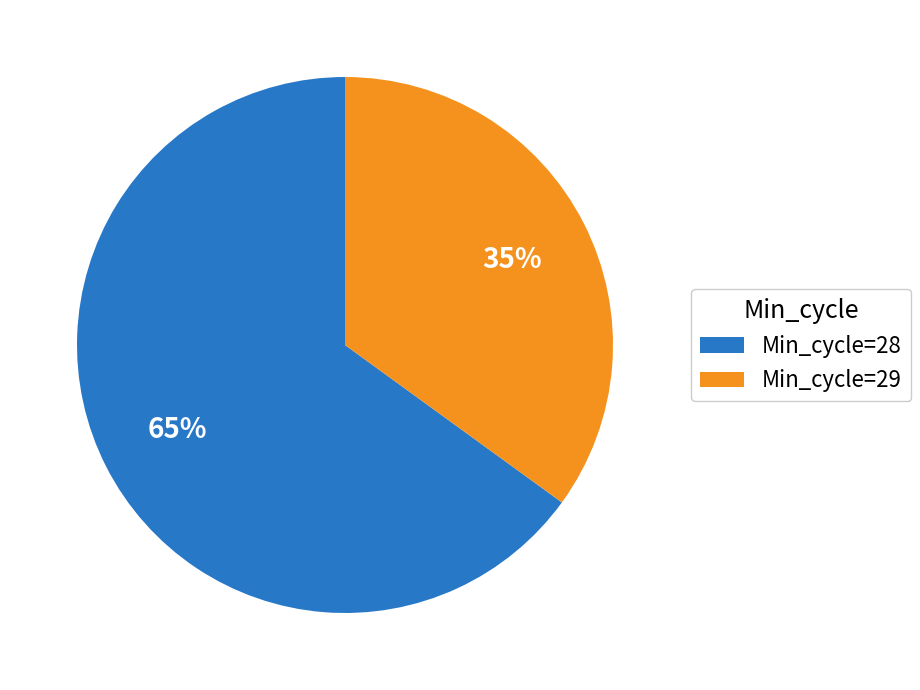

Which slice is the smallest?

Min_cycle=29